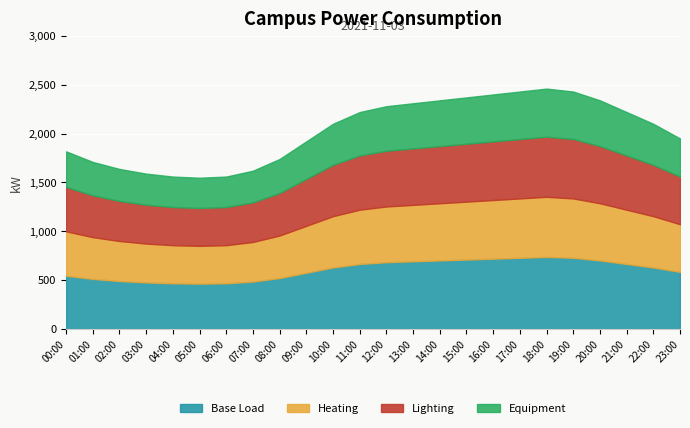

The value at 20:00 is 2340. True or false?

True